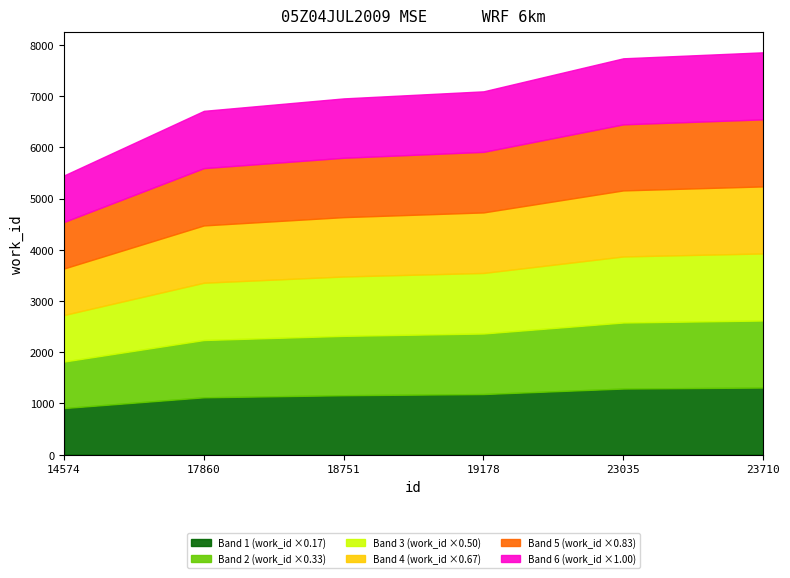

How many data points does each series have?

6